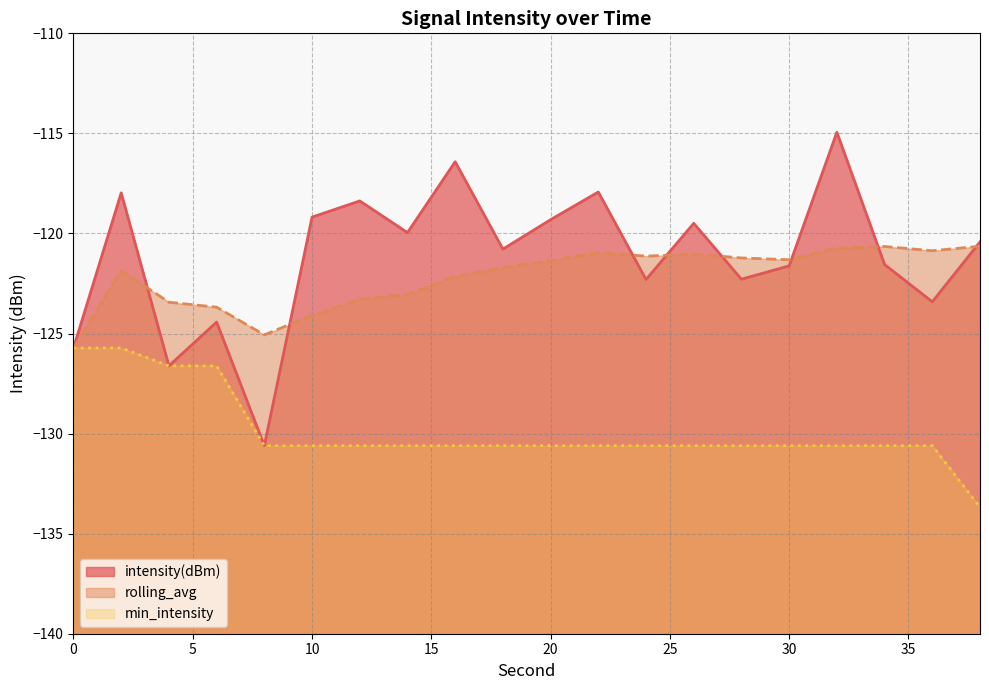

How many data points in rolling_avg are less than -121?

15